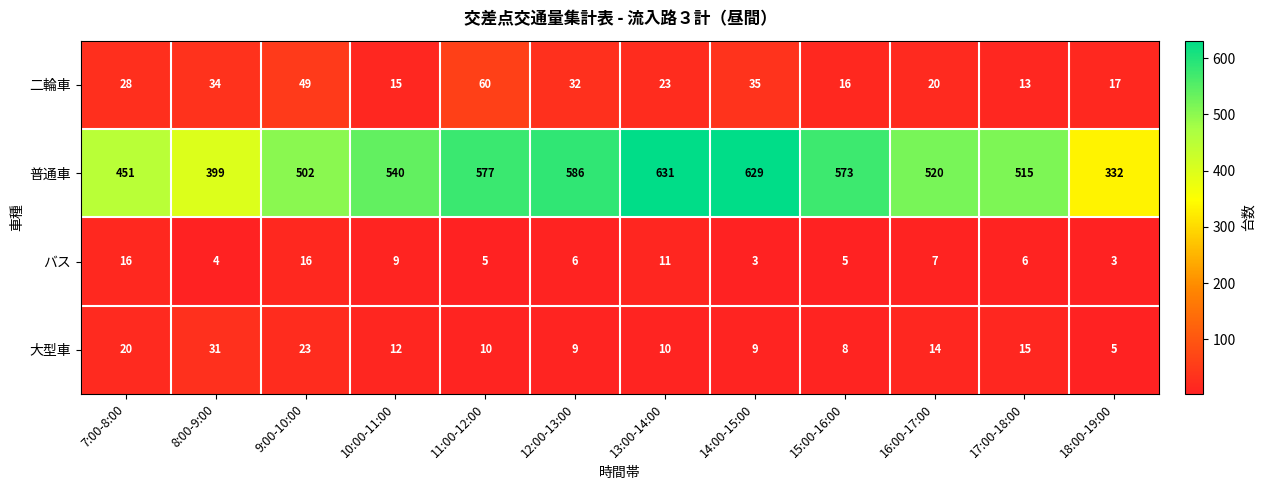

Rank the series by their maximum value, from lowest to highest.

バス, 大型車, 二輪車, 普通車